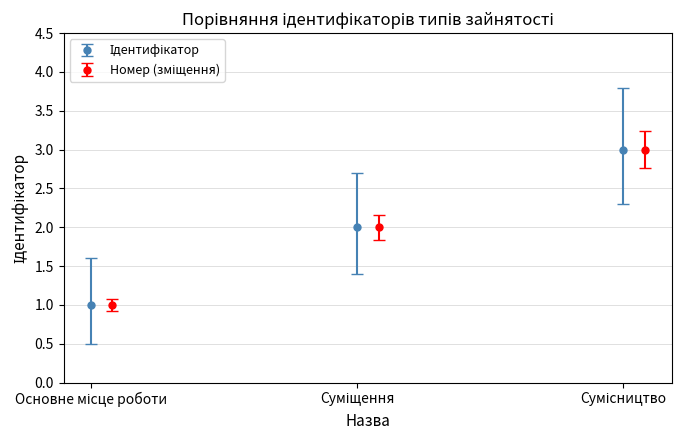

What is the sum of the values at Основне місце роботи and Суміщення?

3